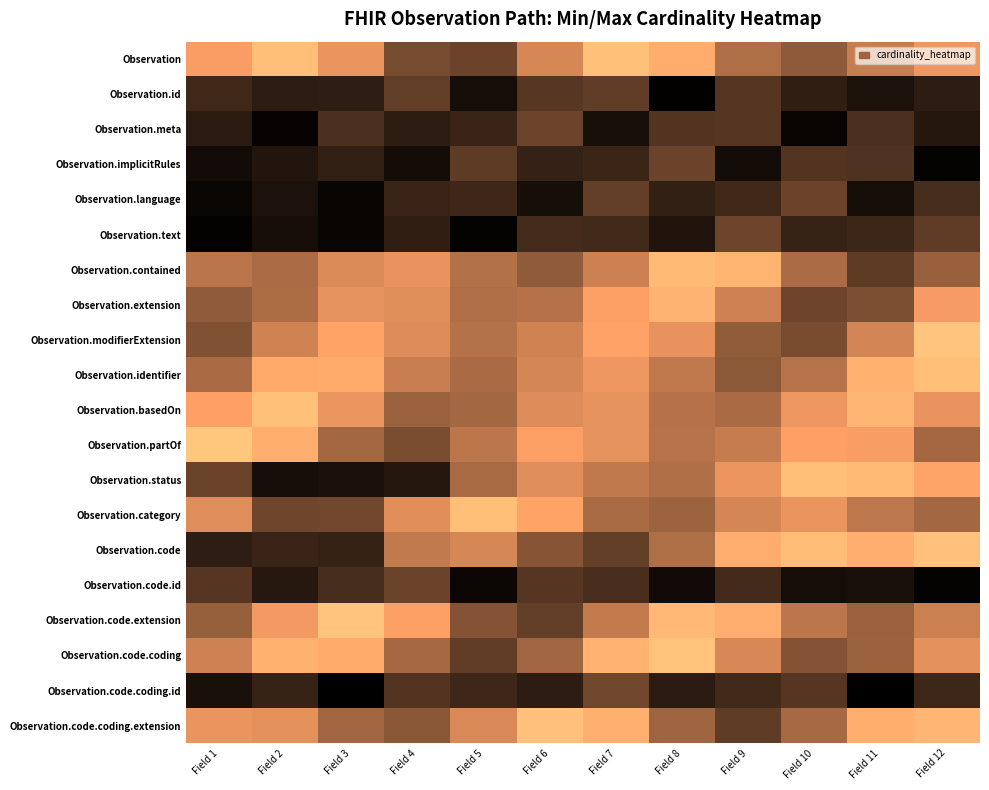

At Field 11, list the series in order from largest to smallest.

Observation.status, Observation.basedOn, Observation.identifier, Observation.code, Observation.code.coding.extension, Observation.partOf, Observation.modifierExtension, Observation, Observation.category, Observation.code.coding, Observation.code.extension, Observation.extension, Observation.contained, Observation.implicitRules, Observation.meta, Observation.text, Observation.id, Observation.code.id, Observation.language, Observation.code.coding.id